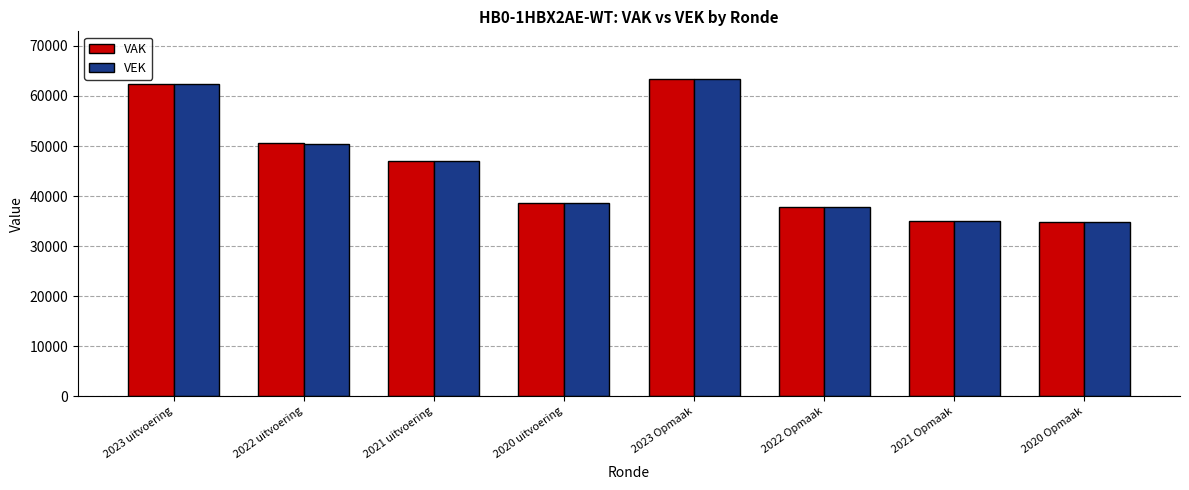

How many distinct data groups are displayed?

2